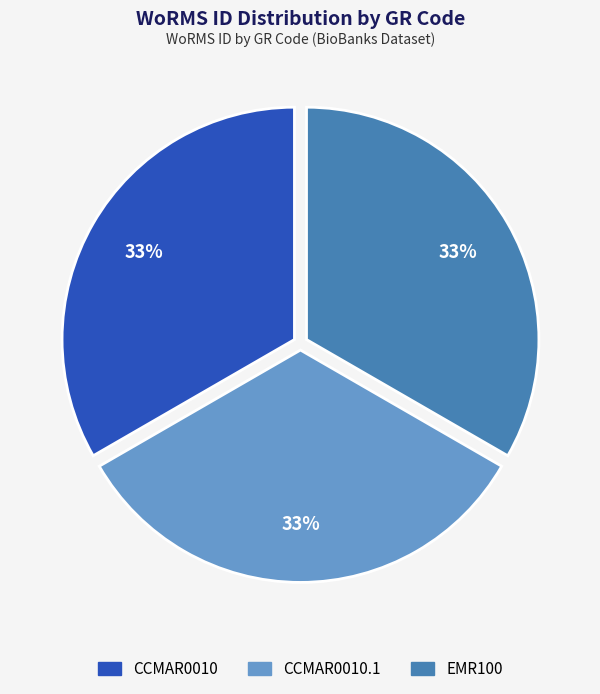

Does any single category account for the majority?

No